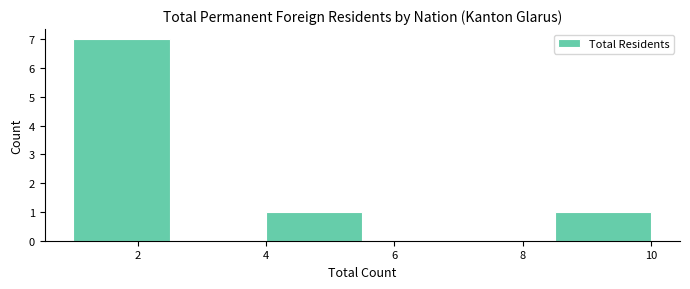

What is the height of the bar covering 1.0 to 2.5 on the x-axis? Neither the bar edges nor the heights are printed on the chart, so give them approximately, as read against the axes.

7